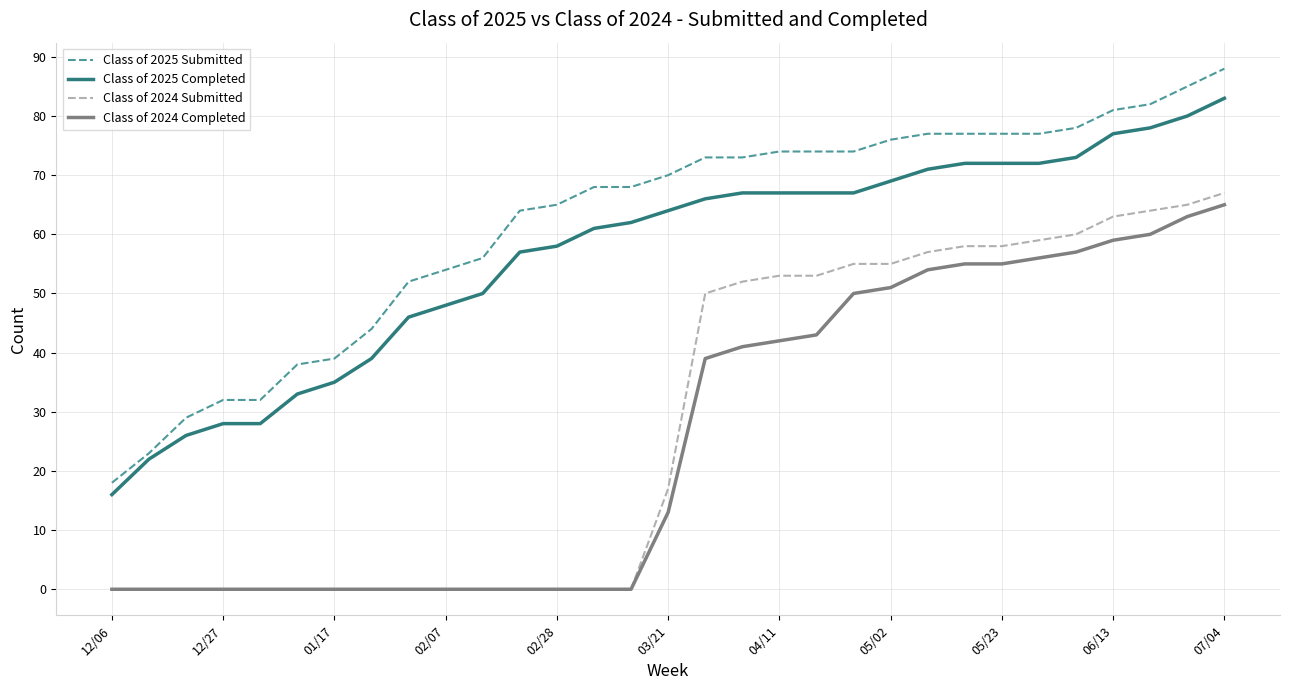

True or false: Class of 2025 Submitted and Class of 2024 Submitted intersect in this chart.

False